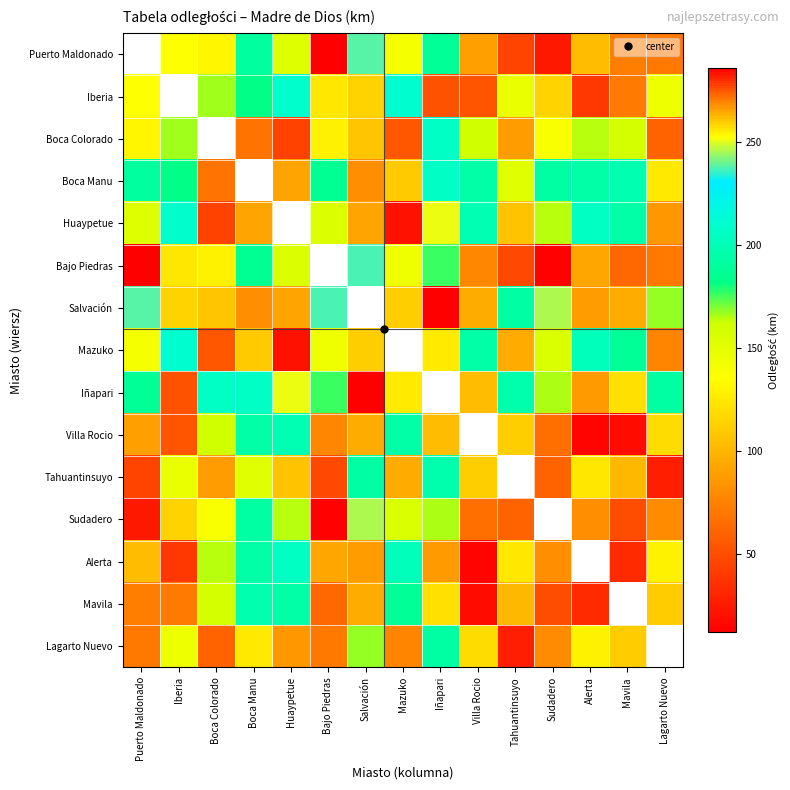

Rank the series by their maximum value, from highest to lowest.

Puerto Maldonado, Salvación, Iñapari, Alerta, Villa Rocio, Mavila, Iberia, Mazuko, Huaypetue, Sudadero, Bajo Piedras, Boca Colorado, Boca Manu, Tahuantinsuyo, Lagarto Nuevo